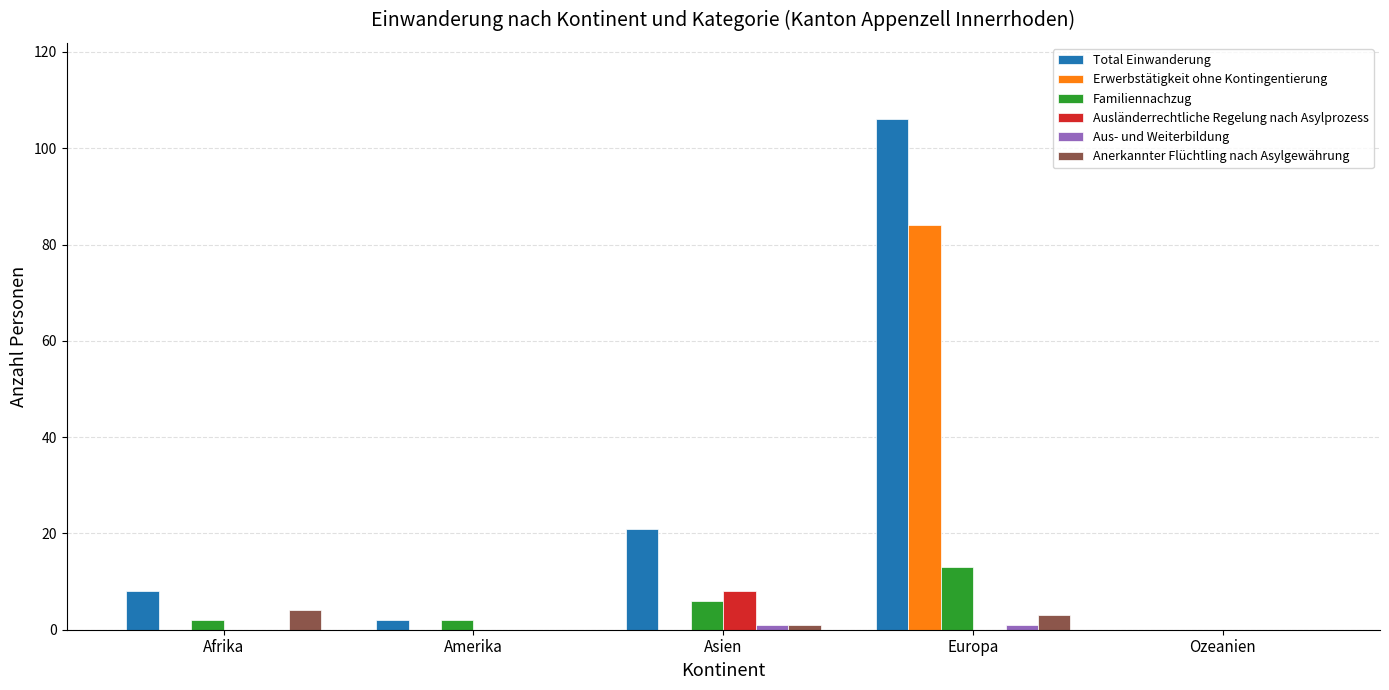

Which category has the highest value in the Familiennachzug series?

Europa